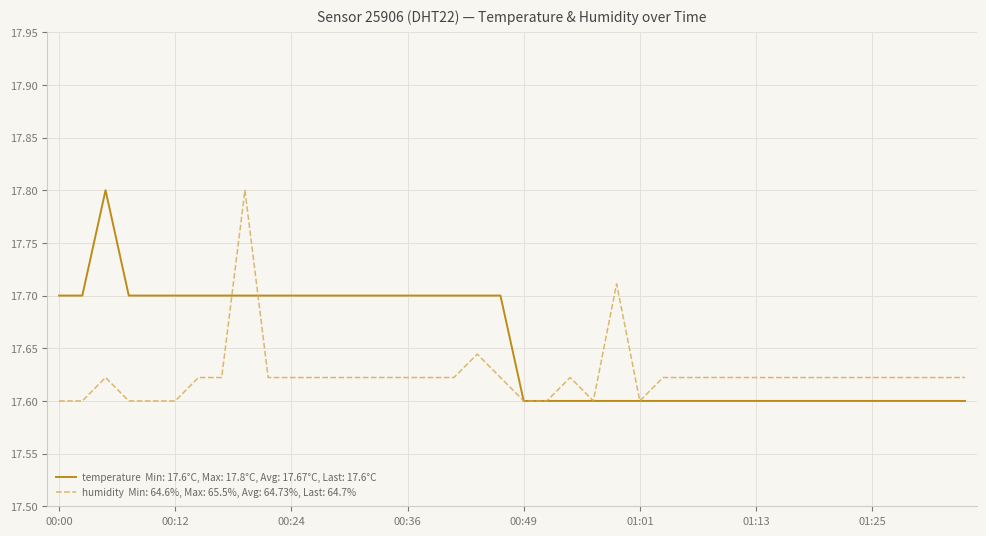

What is the greatest value displayed?

17.8